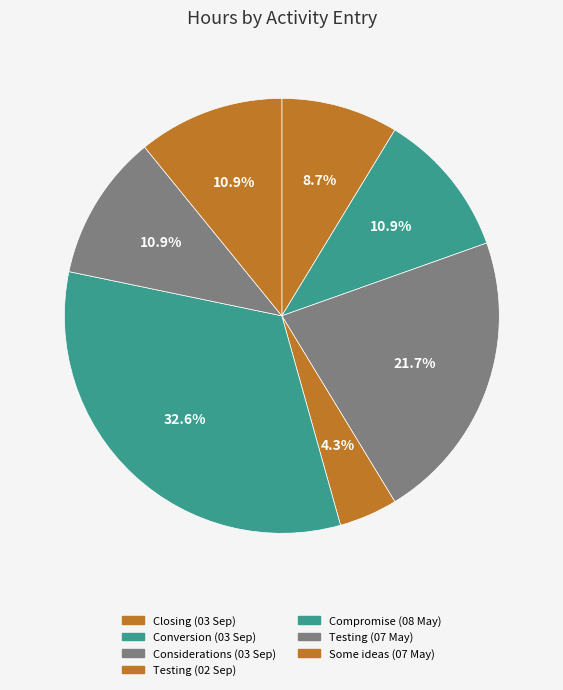

Is there any slice that represents more than half of the pie?

No